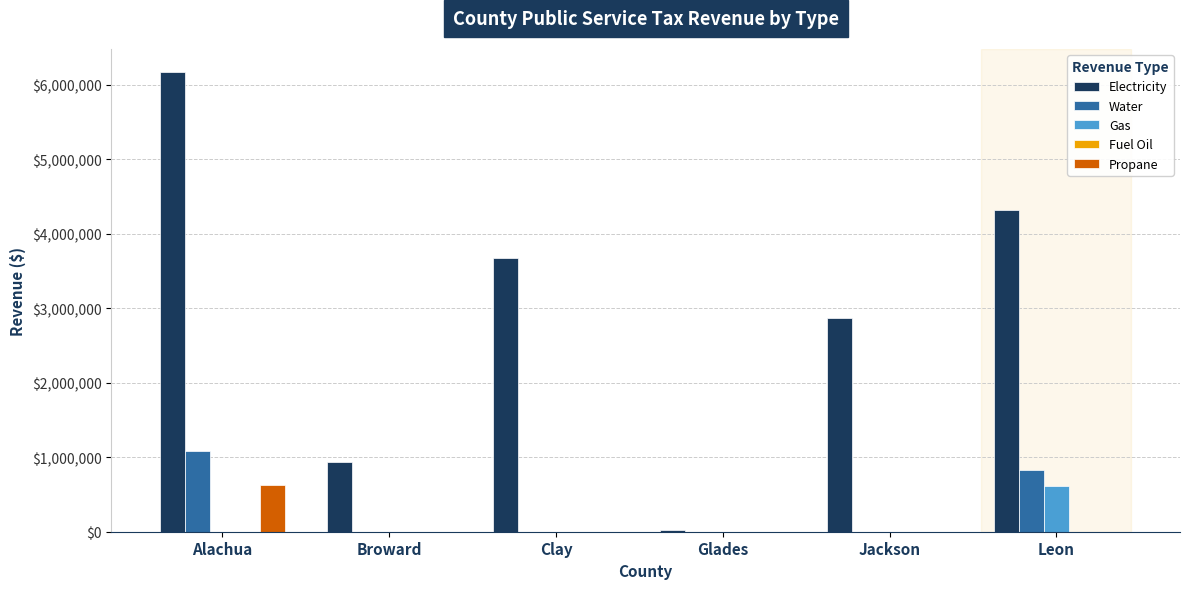

What is the sum of all Water values?

1907410